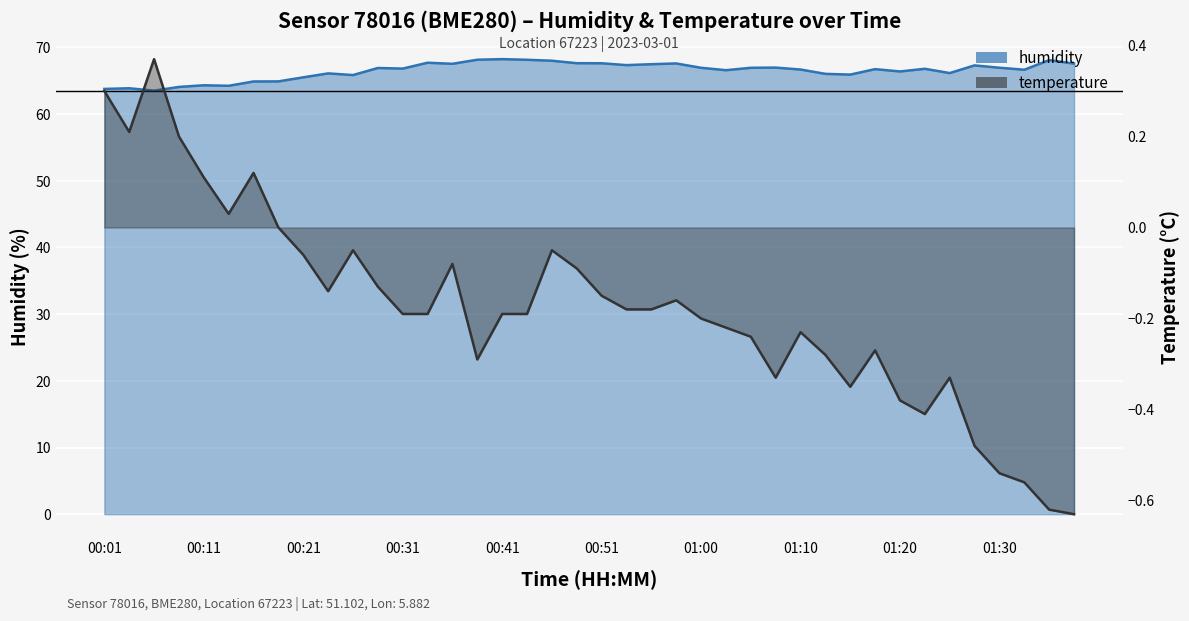

Between 01:10 and 00:21, which is larger?

01:10